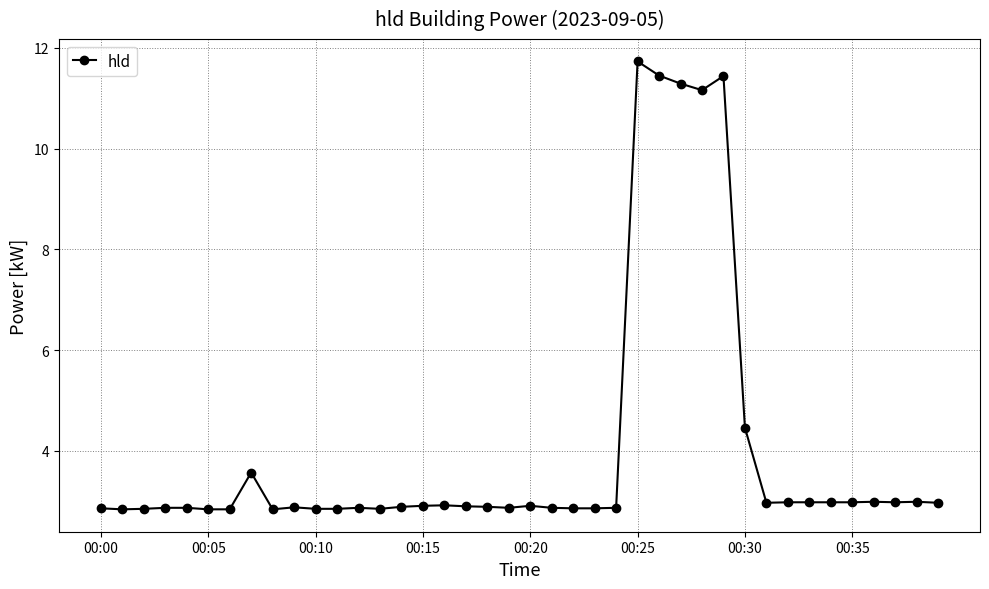

What is the greatest value displayed?

11.7